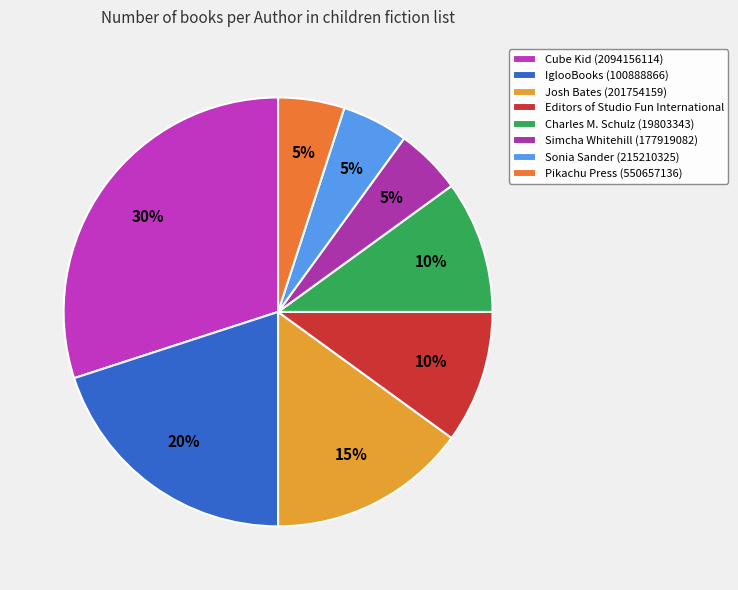

To the nearest percent, what portion does Josh Bates (201754159) represent?

15%